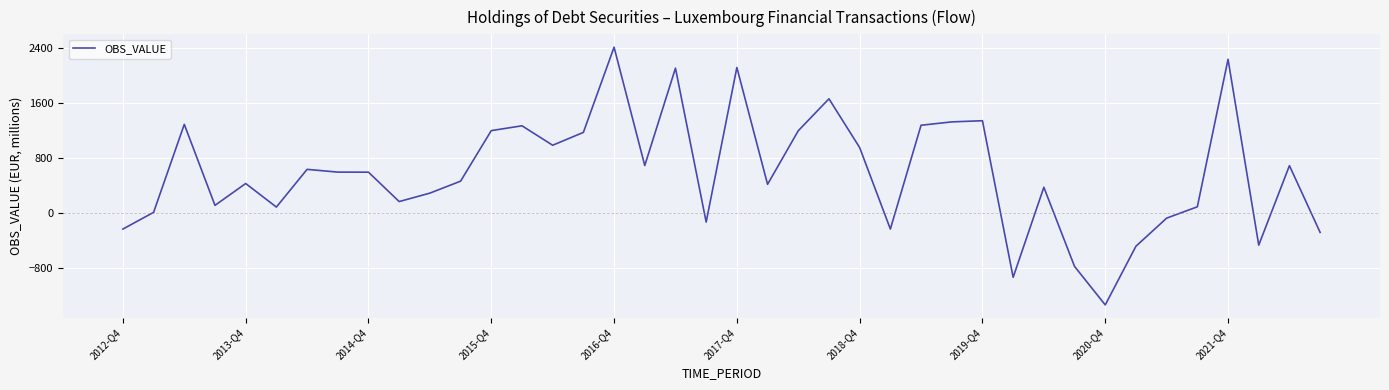

What is the greatest value displayed?

2412